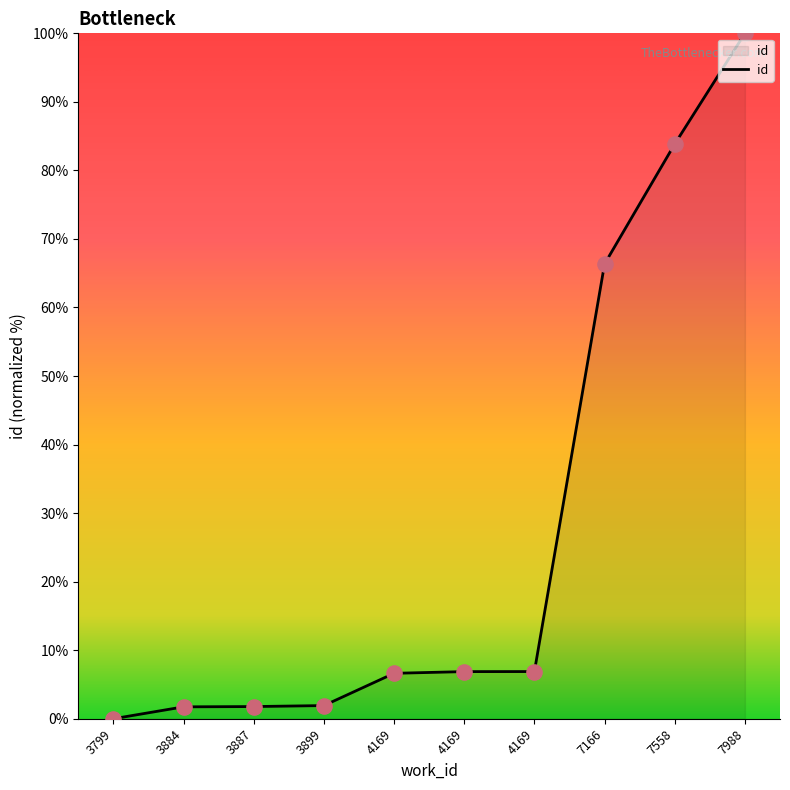

Between 7558 and 4169, which is larger?

7558